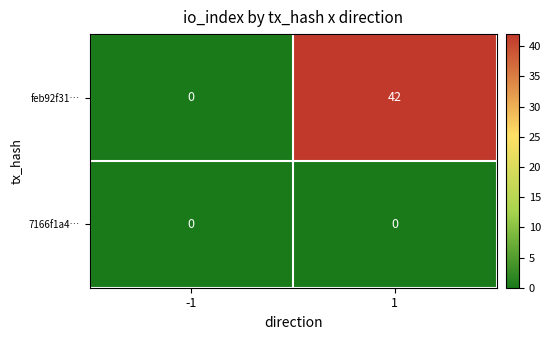

Reading left to right, list all the values displayed in this chart.

feb92f31…: 0	42
7166f1a4…: 0	0